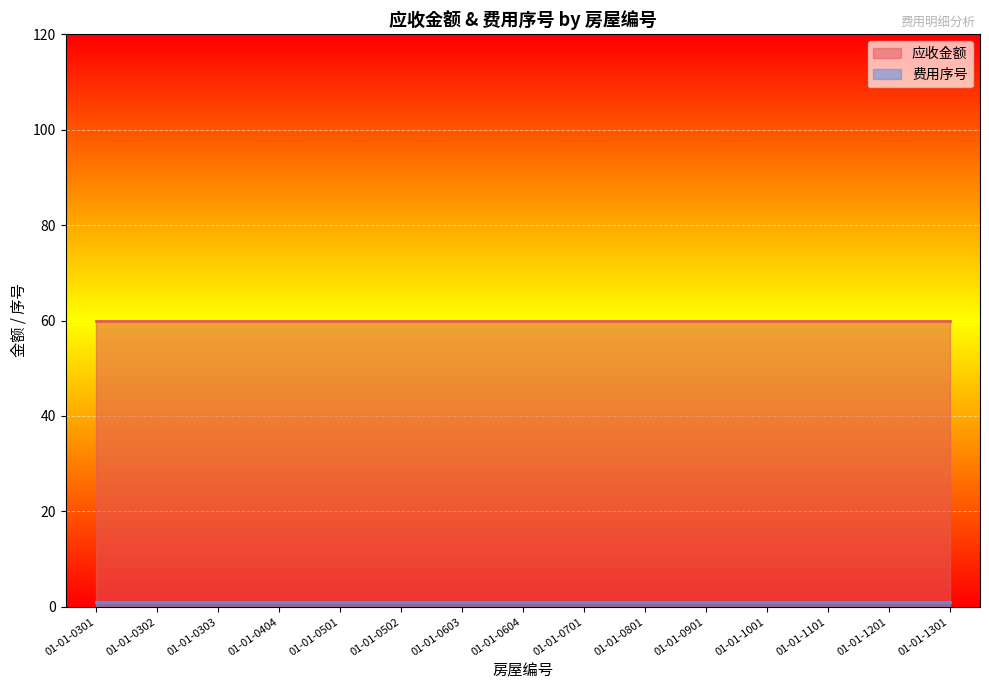

What value does the 费用序号 series have at 01-01-0404?

1